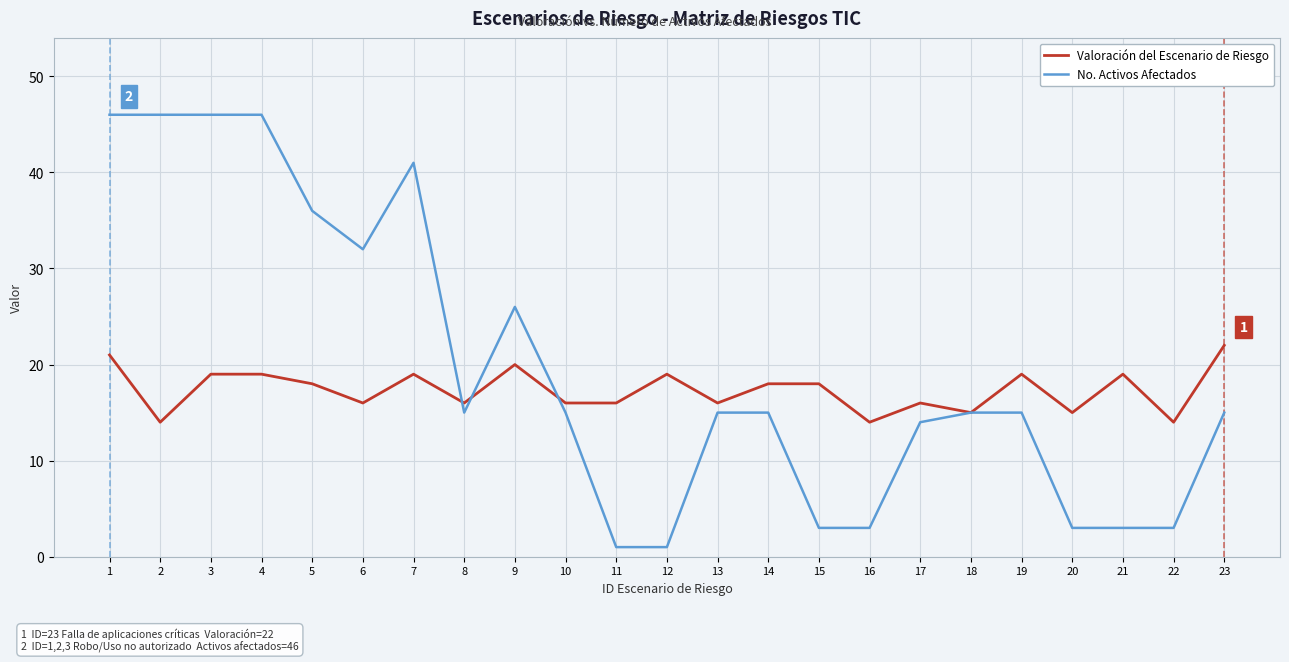

Is it true that No. Activos Afectados equals 23 at 8?

False